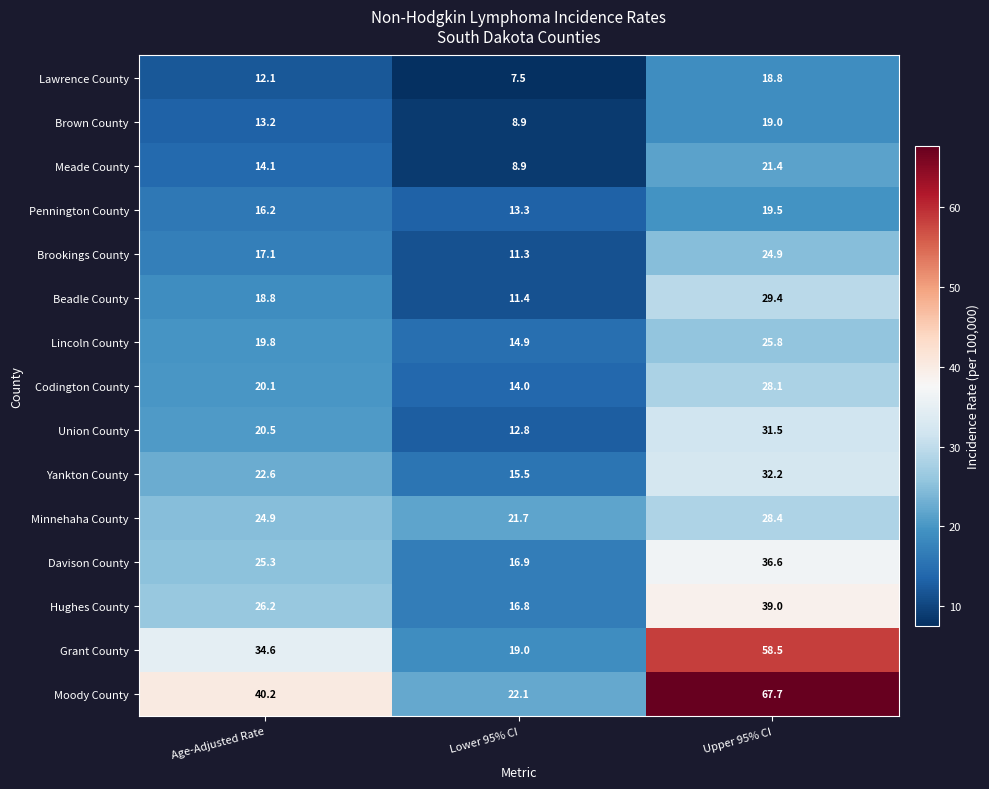

Between Age-Adjusted Rate and Lower 95% CI, which series saw the biggest shift?

Moody County